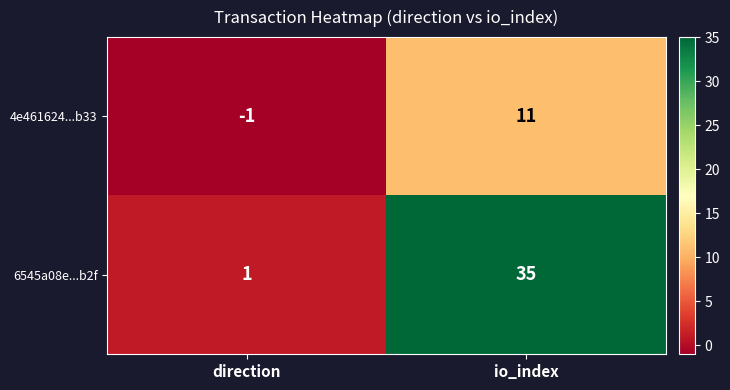

Which series has the largest range (max minus min)?

6545a08e...b2f